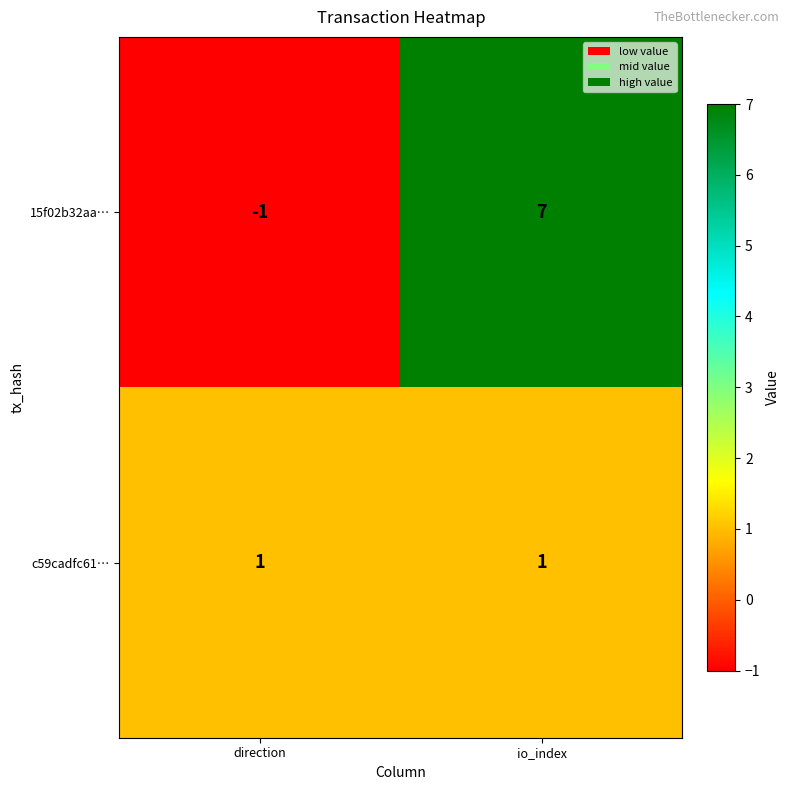

What is the difference between the 15f02b32aa… values at io_index and direction?

8